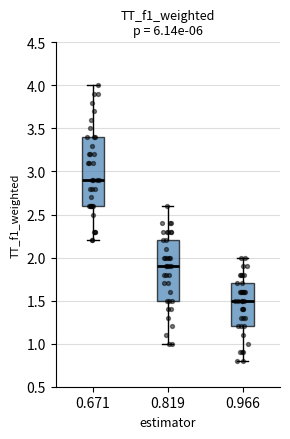

Which box is the tallest, from its lower edge to its upper edge?

0.671